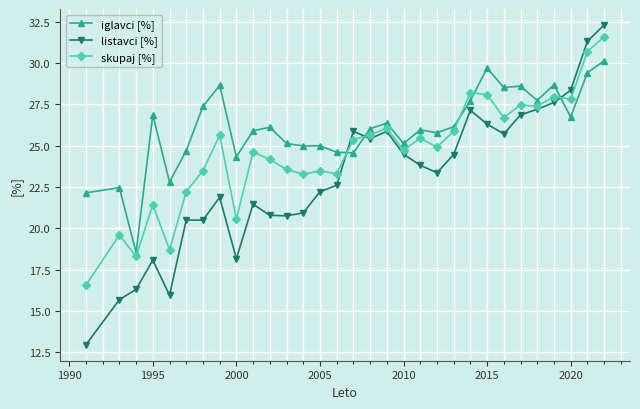

How many data points in skupaj [%] are above 24?

19